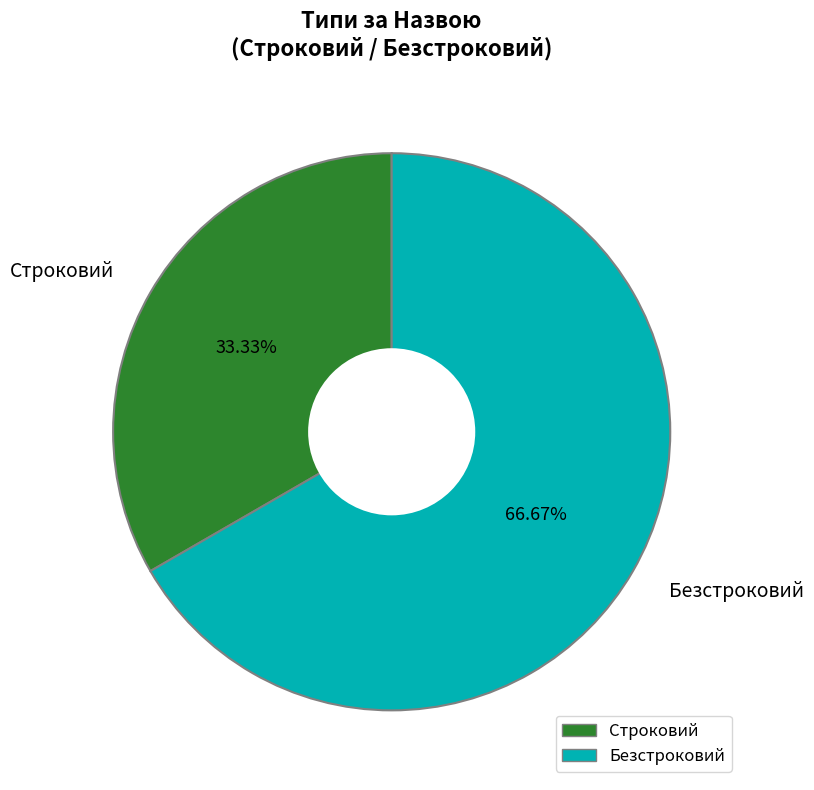

How many slices are in this pie chart?

2